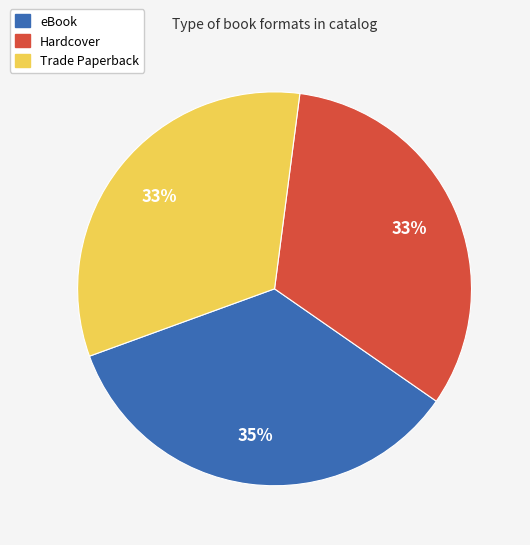

To the nearest percent, what is the difference between the largest and smallest slice percentages?

2%